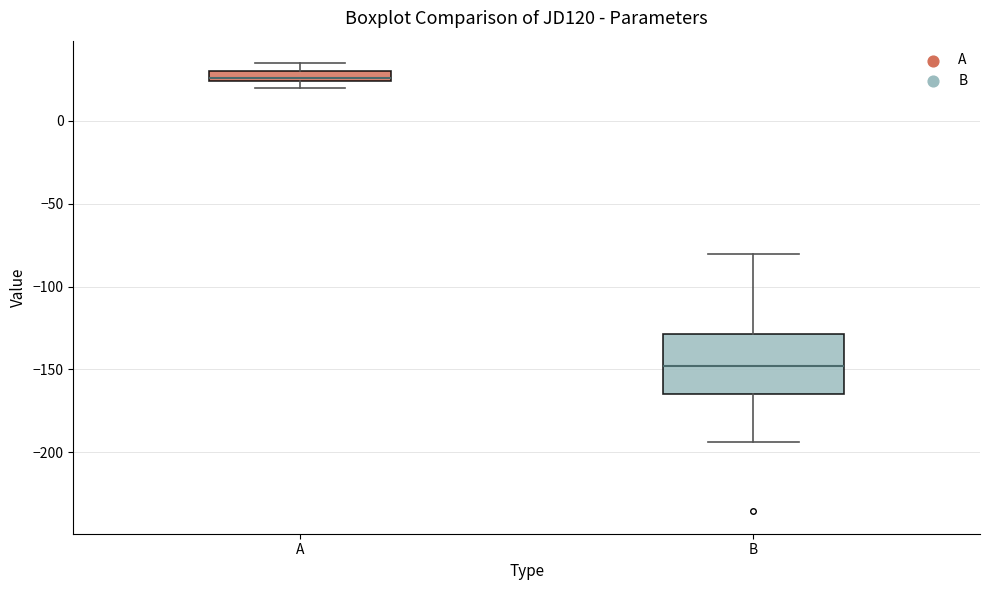

Which box's median line is the lowest?

B